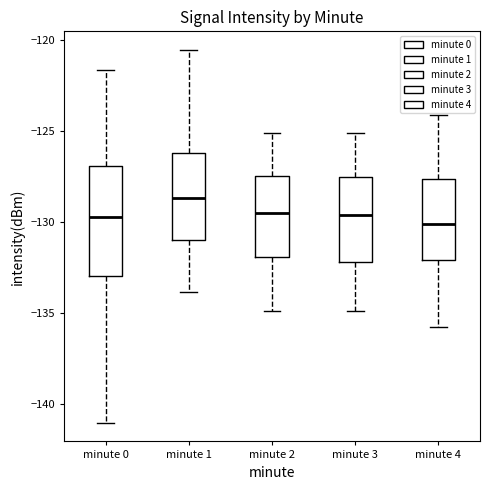

Where is the lower edge of the box for minute 0 on the y-axis? The values are not printed on the chart, so give them approximately, as read against the axis.

-133.0